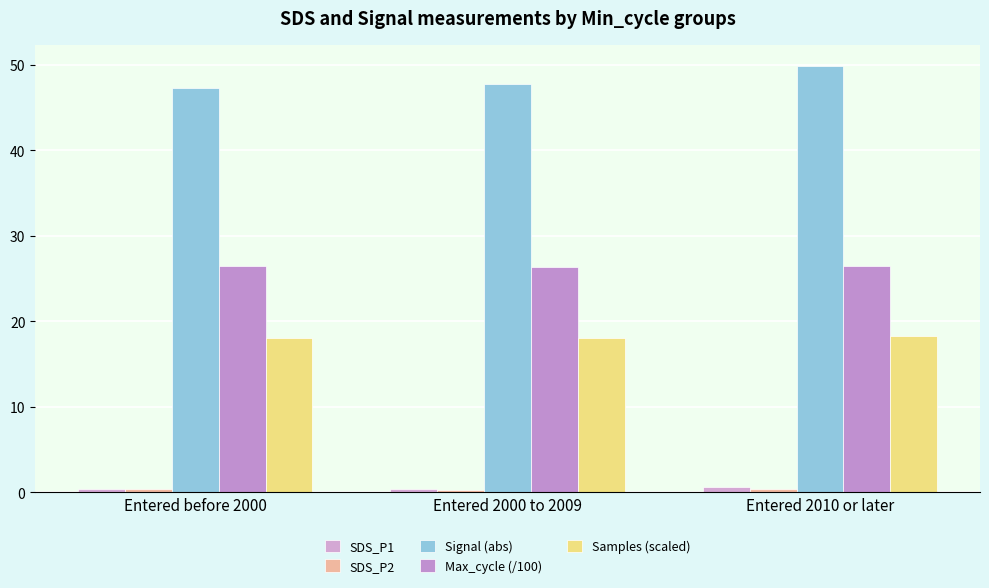

Does the chart contain any negative values?

No